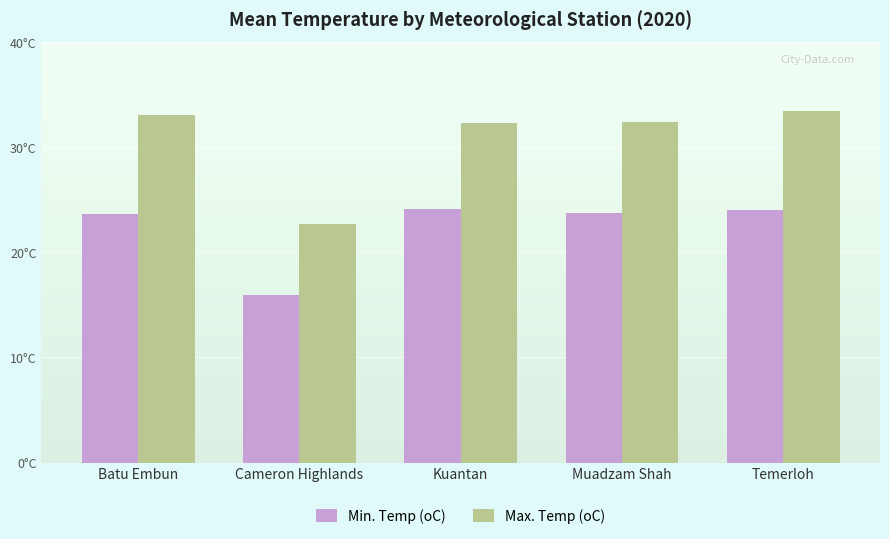

Where does the Max. Temp (oC) series first go above 32?

Batu Embun